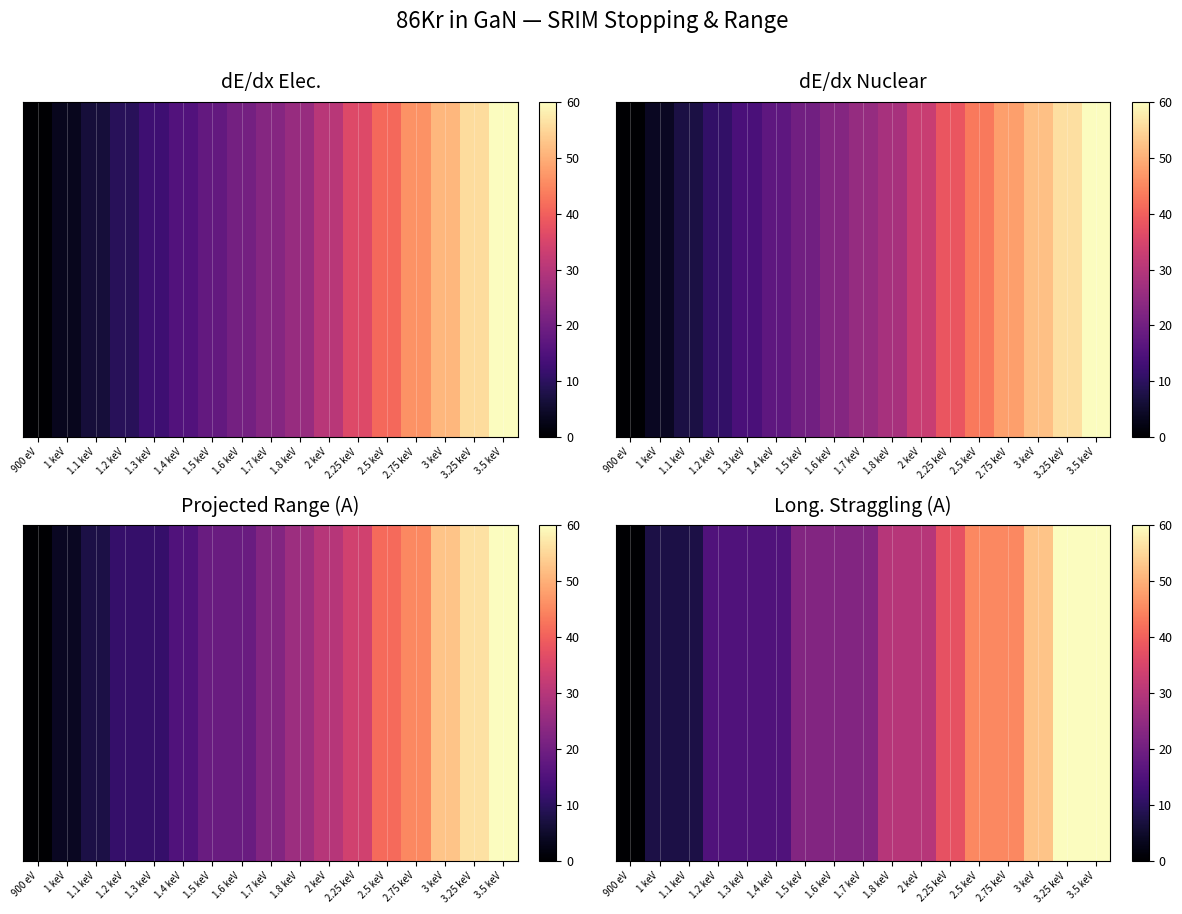

What is the change in value from 1.4 keV to 2.5 keV?

+30.0